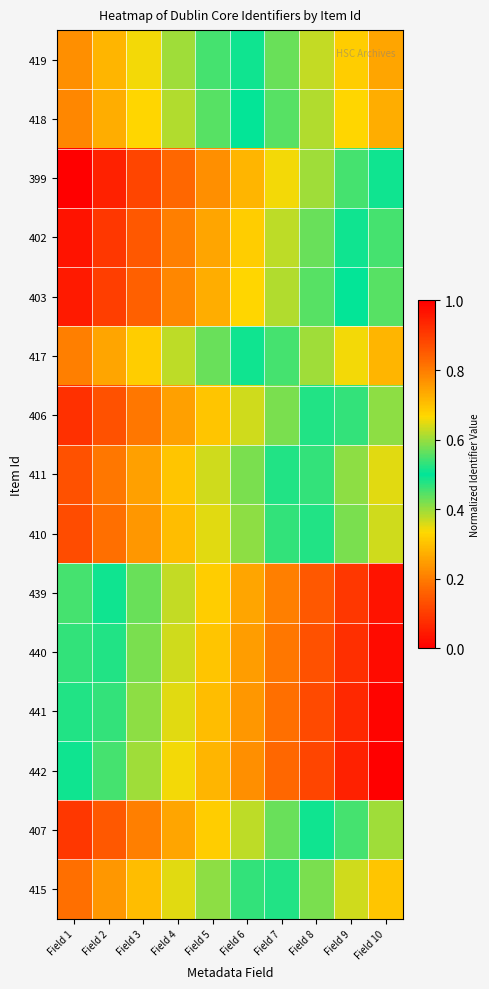

Reading right to left, extract all data points from this chart.

419: Field 10=0.7	Field 9=0.7	Field 8=0.6	Field 7=0.6	Field 6=0.5	Field 5=0.5	Field 4=0.4	Field 3=0.3	Field 2=0.3	Field 1=0.2
418: Field 10=0.7	Field 9=0.7	Field 8=0.6	Field 7=0.6	Field 6=0.5	Field 5=0.4	Field 4=0.4	Field 3=0.3	Field 2=0.3	Field 1=0.2
399: Field 10=0.5	Field 9=0.5	Field 8=0.4	Field 7=0.3	Field 6=0.3	Field 5=0.2	Field 4=0.2	Field 3=0.1	Field 2=0.1	Field 1=0.0
402: Field 10=0.5	Field 9=0.5	Field 8=0.4	Field 7=0.4	Field 6=0.3	Field 5=0.3	Field 4=0.2	Field 3=0.1	Field 2=0.1	Field 1=0.0
403: Field 10=0.6	Field 9=0.5	Field 8=0.4	Field 7=0.4	Field 6=0.3	Field 5=0.3	Field 4=0.2	Field 3=0.2	Field 2=0.1	Field 1=0.0
417: Field 10=0.7	Field 9=0.7	Field 8=0.6	Field 7=0.5	Field 6=0.5	Field 5=0.4	Field 4=0.4	Field 3=0.3	Field 2=0.3	Field 1=0.2
406: Field 10=0.6	Field 9=0.5	Field 8=0.5	Field 7=0.4	Field 6=0.4	Field 5=0.3	Field 4=0.2	Field 3=0.2	Field 2=0.1	Field 1=0.1
411: Field 10=0.6	Field 9=0.6	Field 8=0.5	Field 7=0.5	Field 6=0.4	Field 5=0.4	Field 4=0.3	Field 3=0.2	Field 2=0.2	Field 1=0.1
410: Field 10=0.6	Field 9=0.6	Field 8=0.5	Field 7=0.5	Field 6=0.4	Field 5=0.4	Field 4=0.3	Field 3=0.2	Field 2=0.2	Field 1=0.1
439: Field 10=1.0	Field 9=0.9	Field 8=0.9	Field 7=0.8	Field 6=0.7	Field 5=0.7	Field 4=0.6	Field 3=0.6	Field 2=0.5	Field 1=0.5
440: Field 10=1.0	Field 9=0.9	Field 8=0.9	Field 7=0.8	Field 6=0.8	Field 5=0.7	Field 4=0.6	Field 3=0.6	Field 2=0.5	Field 1=0.5
441: Field 10=1.0	Field 9=0.9	Field 8=0.9	Field 7=0.8	Field 6=0.8	Field 5=0.7	Field 4=0.6	Field 3=0.6	Field 2=0.5	Field 1=0.5
442: Field 10=1.0	Field 9=0.9	Field 8=0.9	Field 7=0.8	Field 6=0.8	Field 5=0.7	Field 4=0.7	Field 3=0.6	Field 2=0.5	Field 1=0.5
407: Field 10=0.6	Field 9=0.5	Field 8=0.5	Field 7=0.4	Field 6=0.4	Field 5=0.3	Field 4=0.3	Field 3=0.2	Field 2=0.1	Field 1=0.1
415: Field 10=0.7	Field 9=0.6	Field 8=0.6	Field 7=0.5	Field 6=0.5	Field 5=0.4	Field 4=0.4	Field 3=0.3	Field 2=0.2	Field 1=0.2